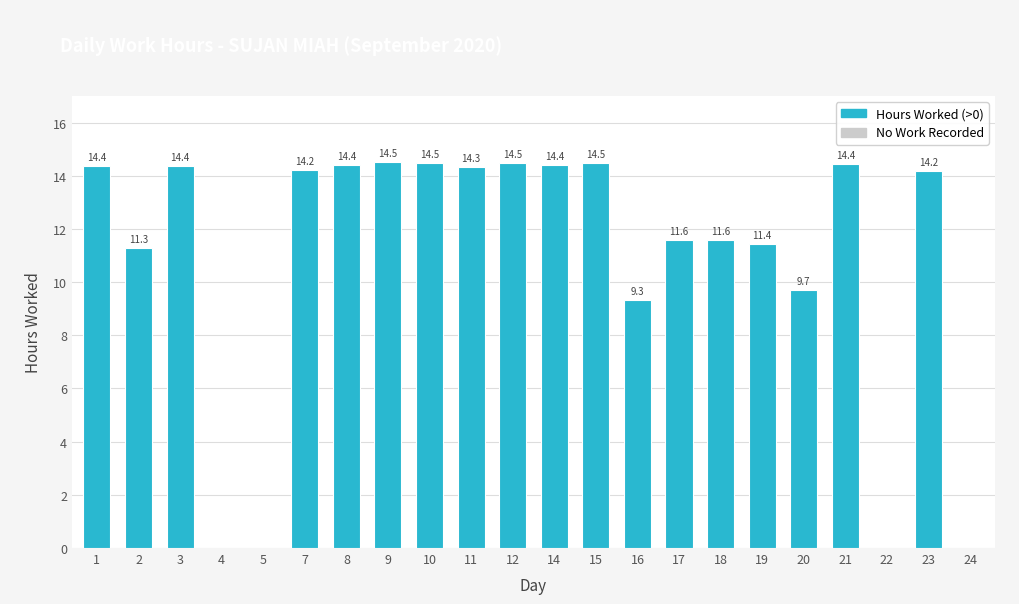

What is the sum of the values at 22 and 23?

14.2